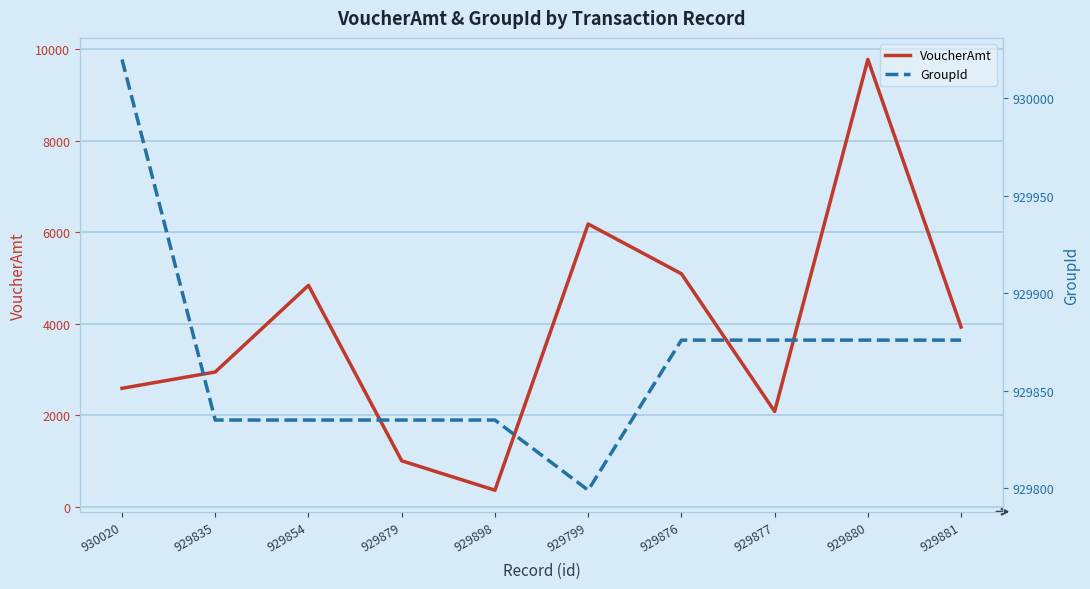

True or false: GroupId has a value of 589164 at 929880.

False